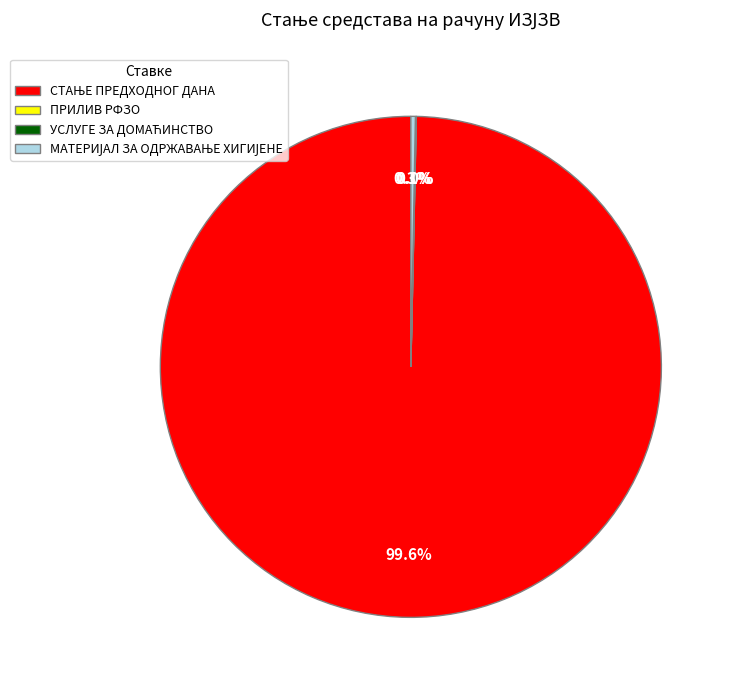

Does any single category account for the majority?

Yes